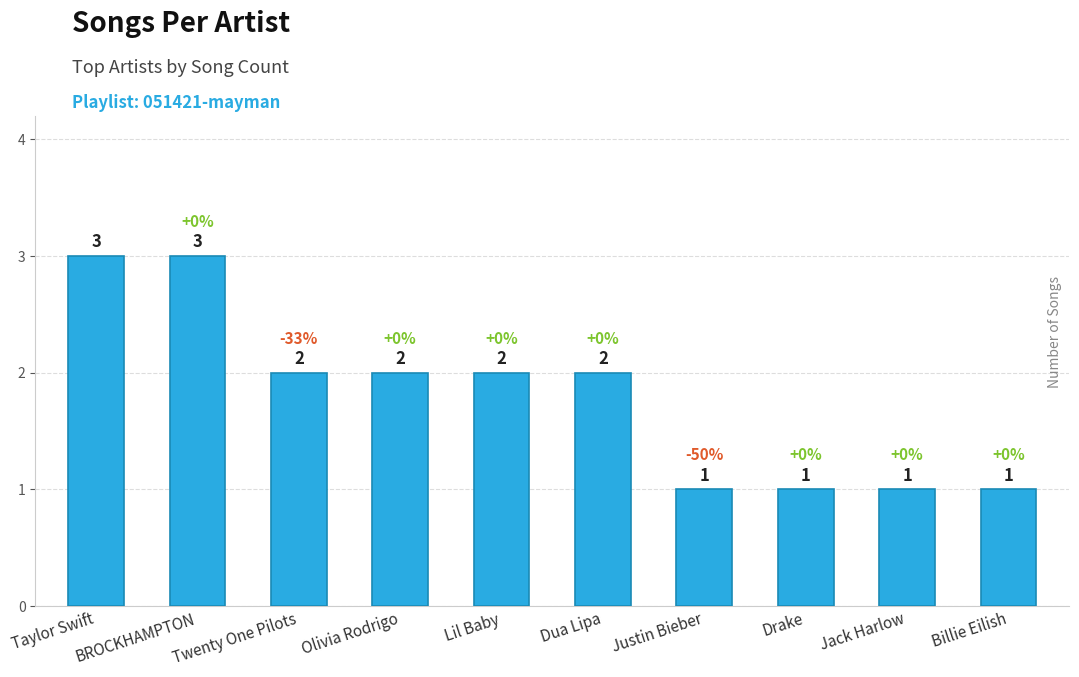

What is the difference between the maximum and minimum values?

2